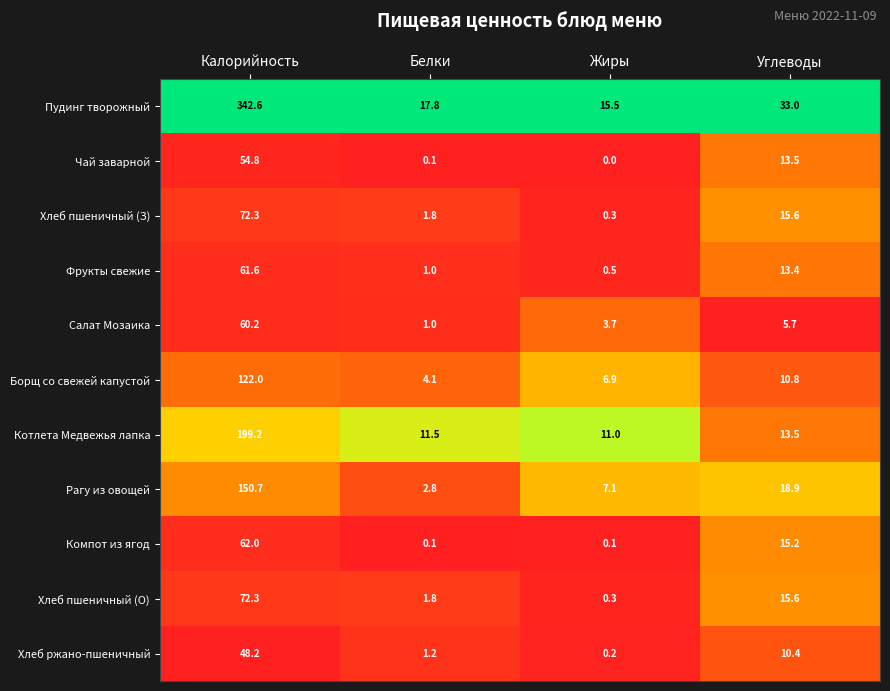

What is the highest value of the Пудинг творожный series?

342.6